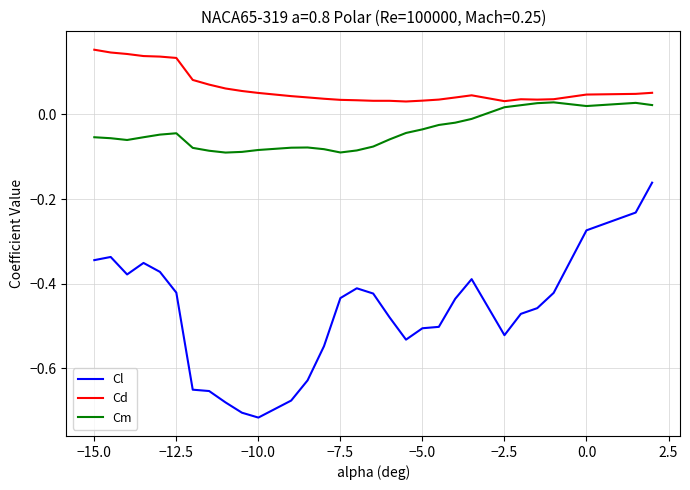

How many Cd values are between 0 and 1?

30